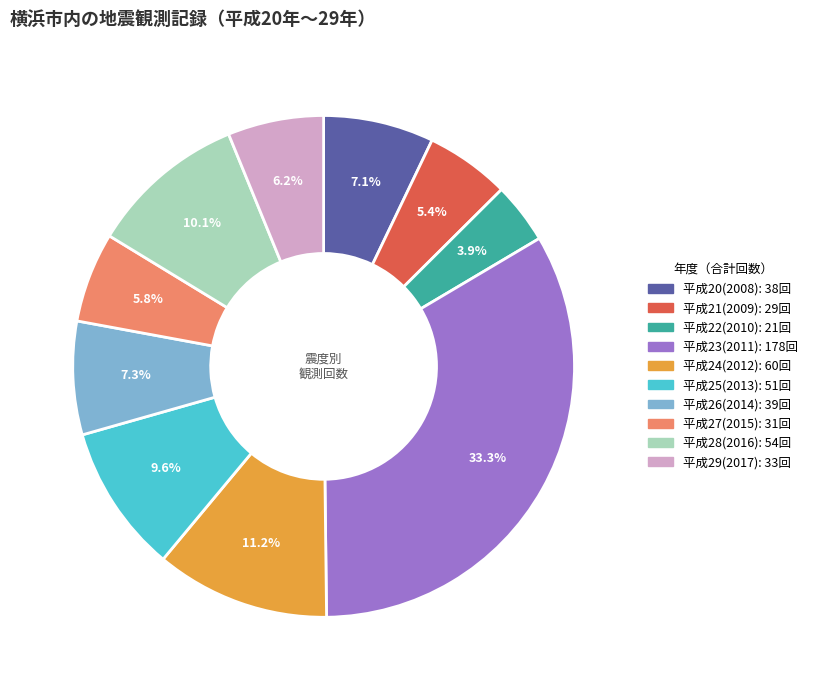

Is there any slice that represents more than half of the pie?

No